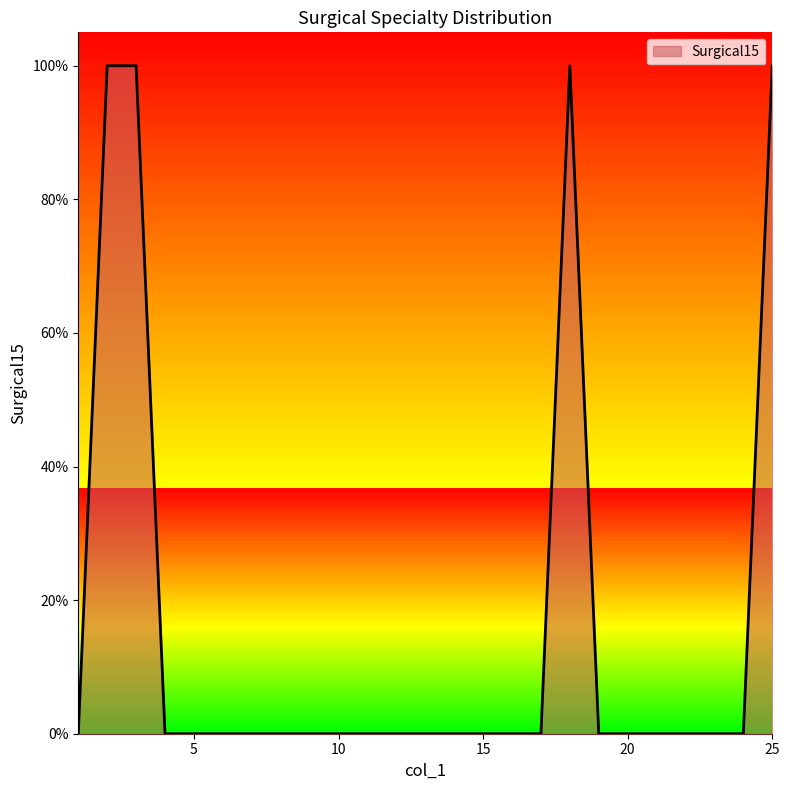

Which has a higher value, 4 or 17?

4